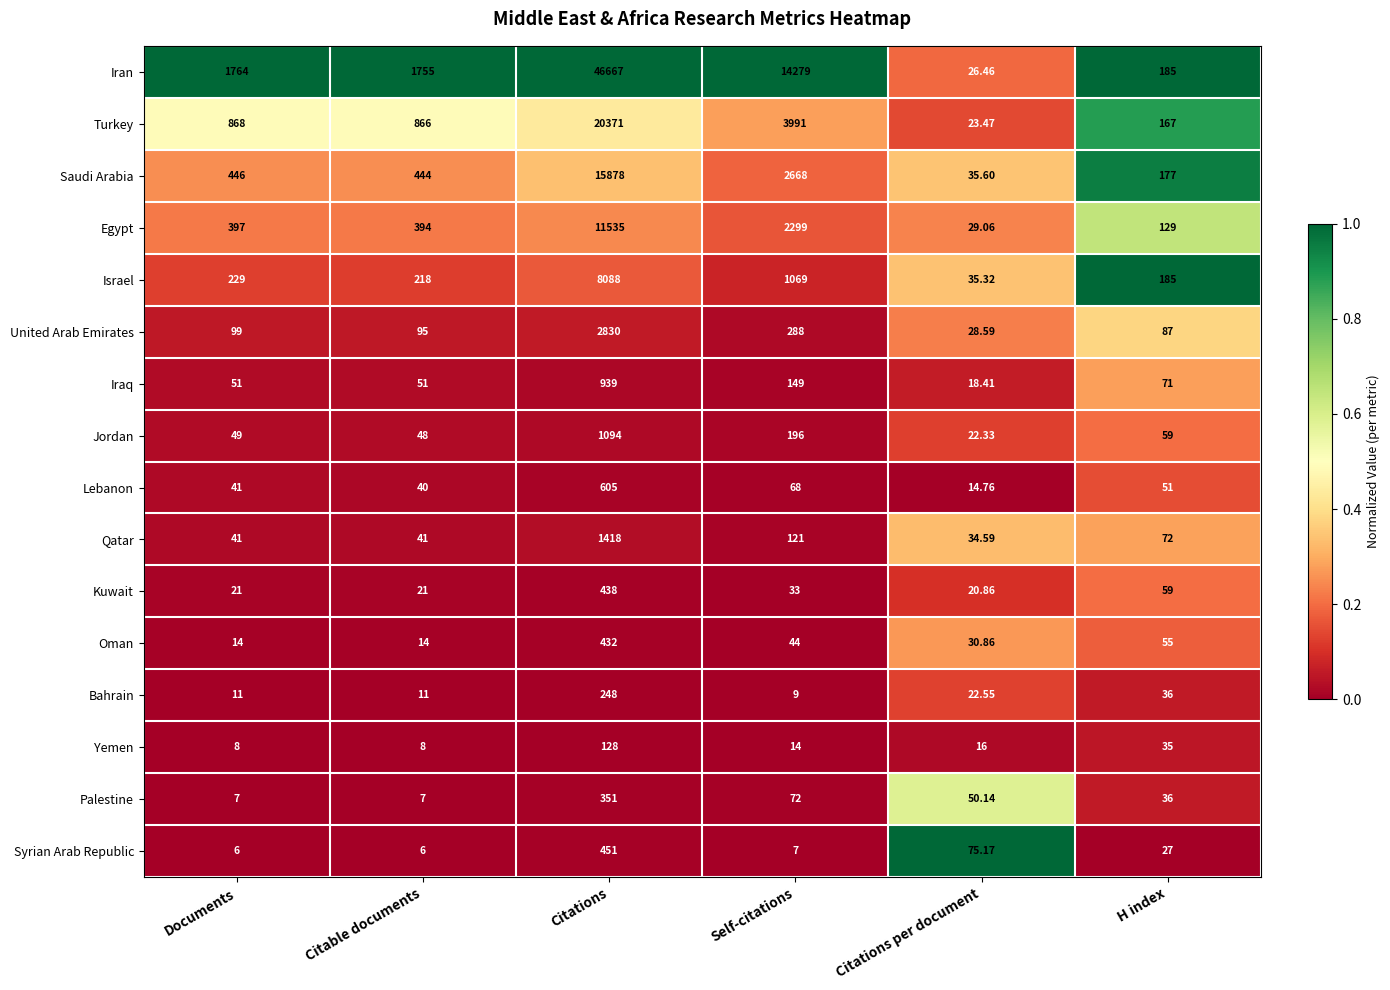

Between Citations and Self-citations, which series saw the biggest shift?

Iran